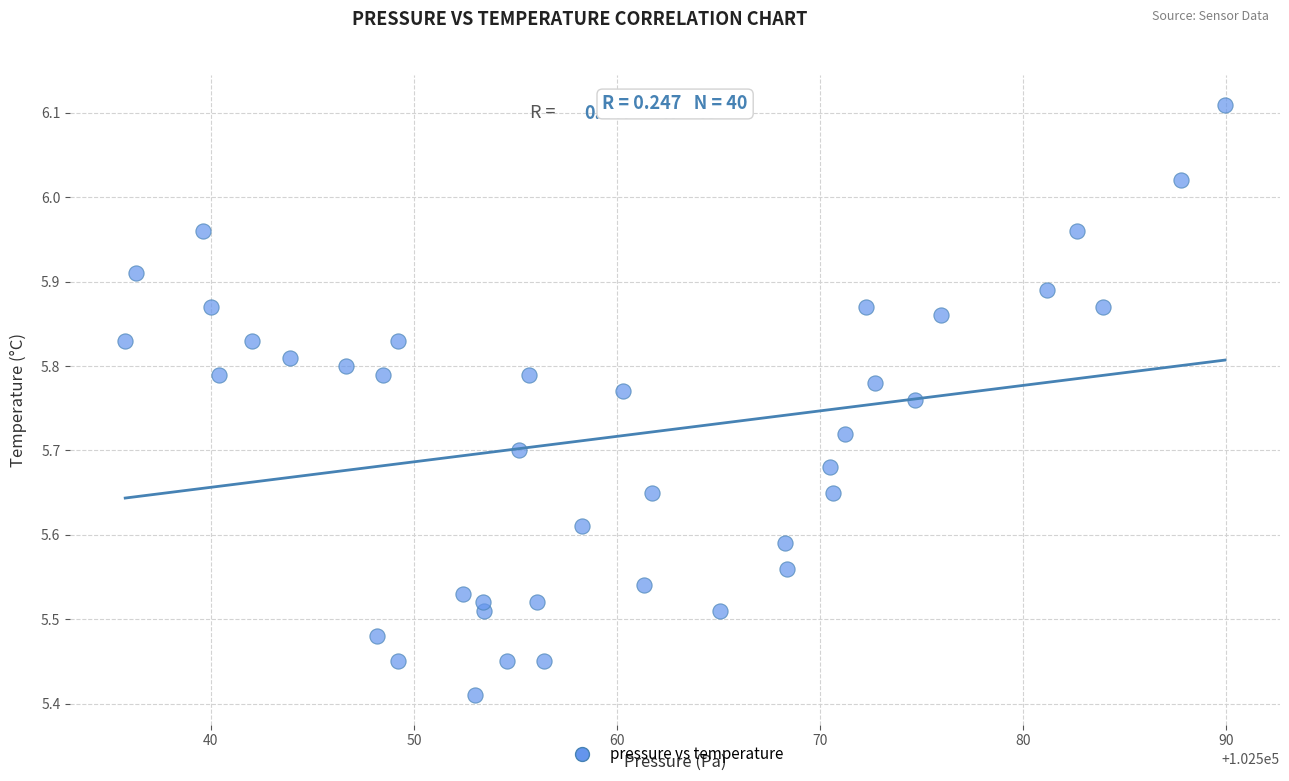

What is the range of X values (max minus min)?

54.2